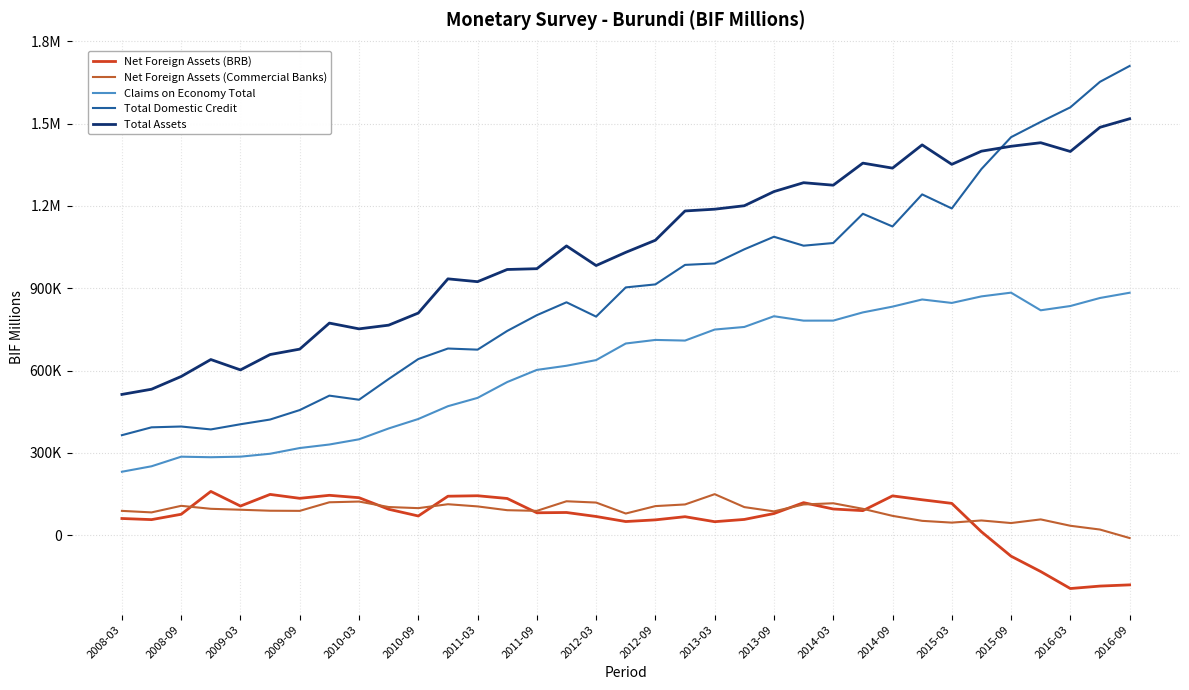

Is this an area chart (filled region under the line)?

No